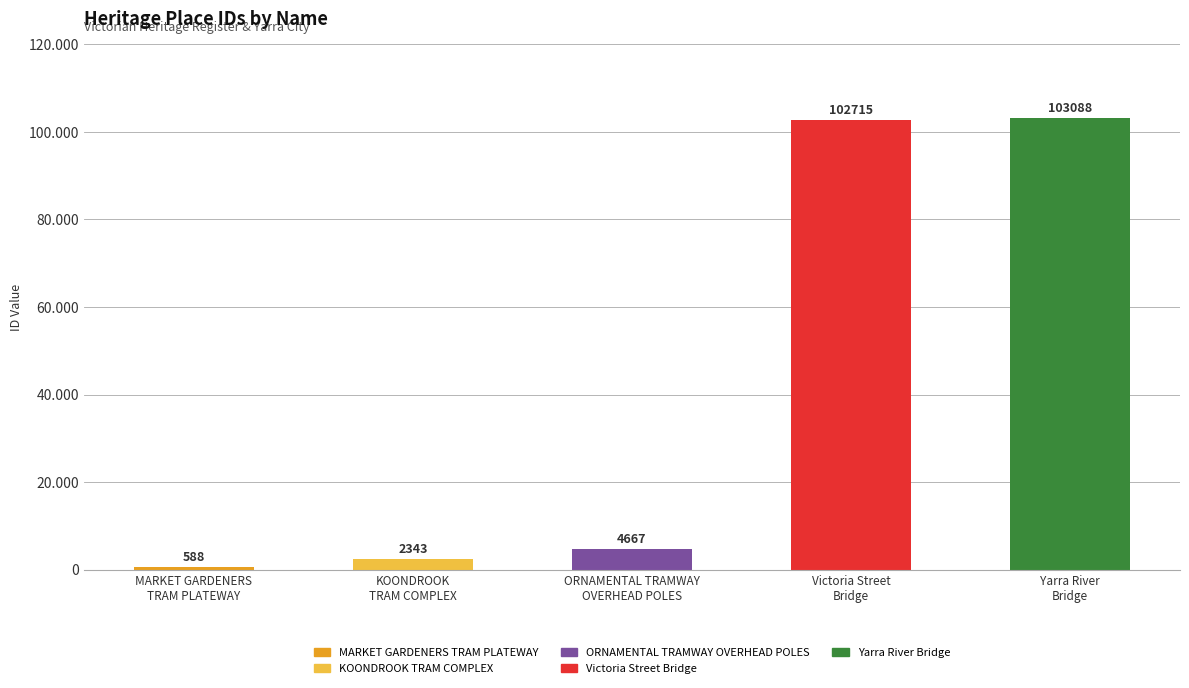

Which has a higher value, KOONDROOK
TRAM COMPLEX or ORNAMENTAL TRAMWAY
OVERHEAD POLES?

ORNAMENTAL TRAMWAY
OVERHEAD POLES